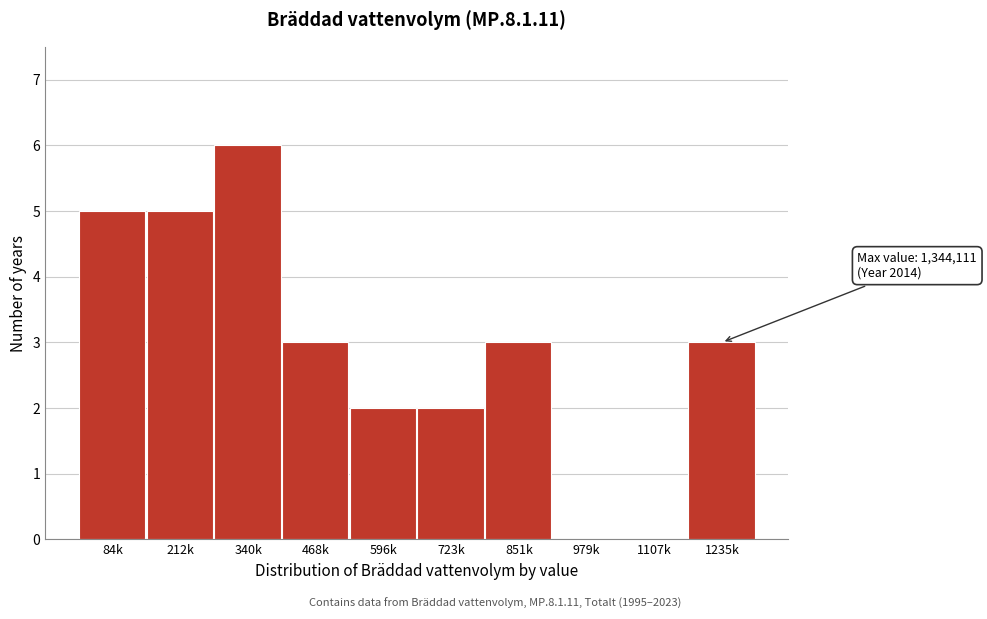

Reading right to left, what are all the values shown in this chart?

1235k=3	1107k=0	979k=0	851k=3	723k=2	596k=2	468k=3	340k=6	212k=5	84k=5